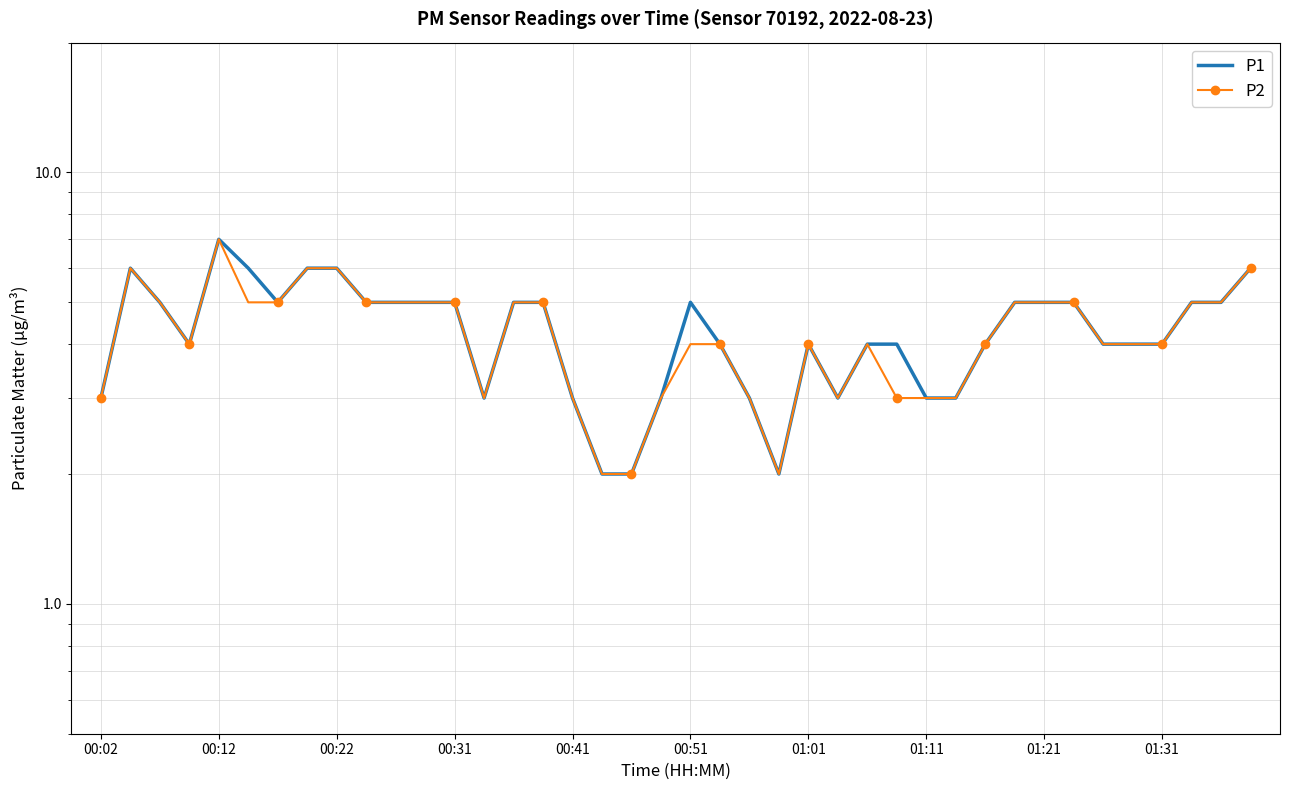

At which label does P2 first exceed 4?

00:12